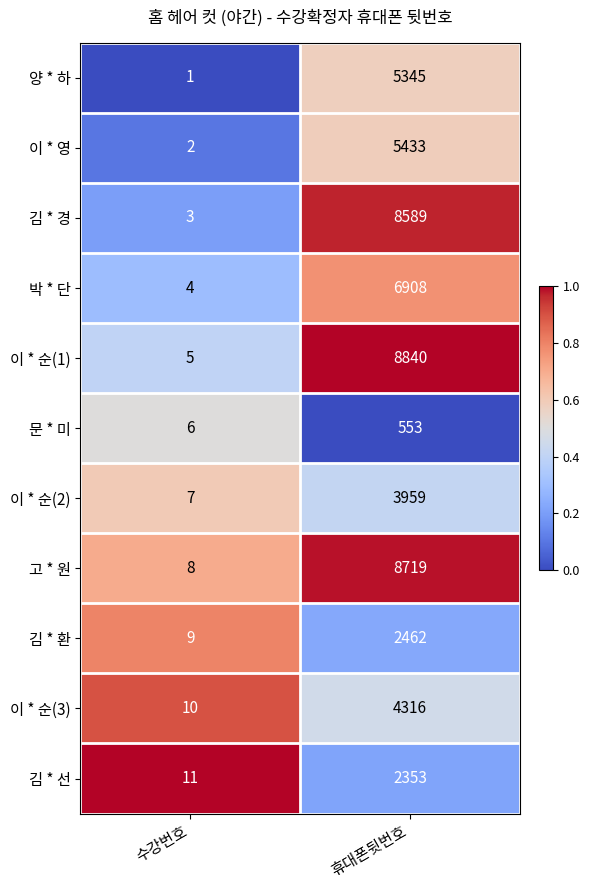

What is the sum of the 문 * 미 values at 수강번호 and 휴대폰뒷번호?

559